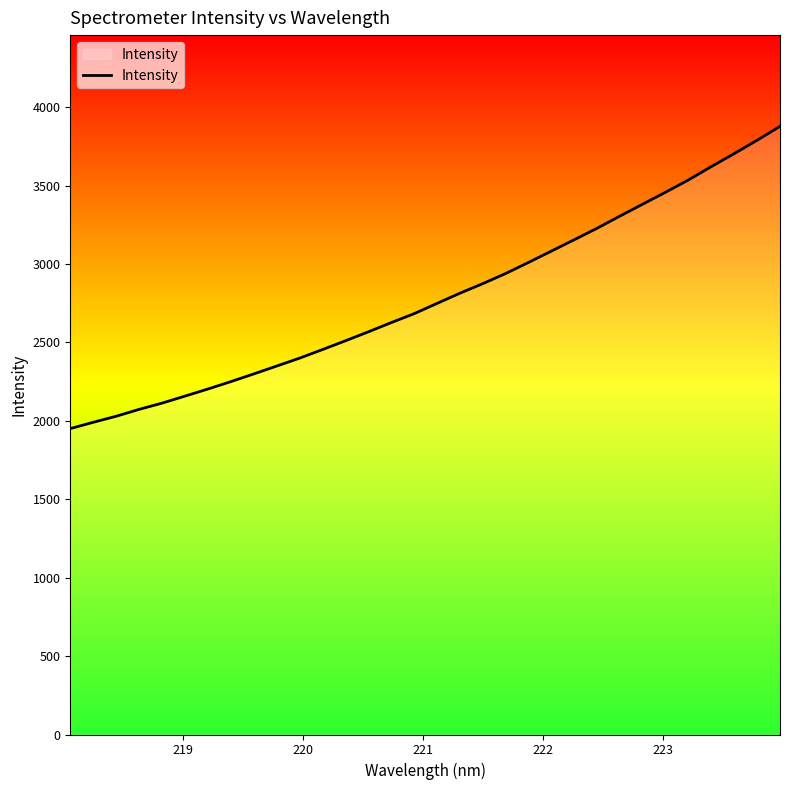

What is the maximum value shown in the chart?

3878.1